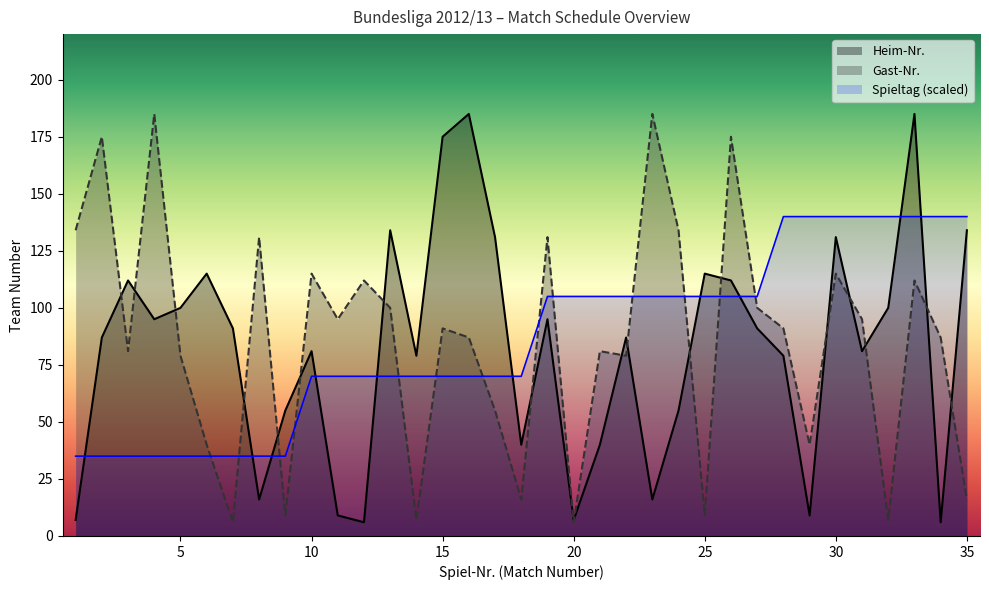

Reading right to left, list all the values displayed in this chart.

Spieltag: 35=140	34=140	33=140	32=140	31=140	30=140	29=140	28=140	27=105	26=105	25=105	24=105	23=105	22=105	21=105	20=105	19=105	18=70	17=70	16=70	15=70	14=70	13=70	12=70	11=70	10=70	9=35	8=35	7=35	6=35	5=35	4=35	3=35	2=35	1=35
Heim-Nr.: 35=134	34=6	33=185	32=100	31=81	30=131	29=9	28=79	27=91	26=112	25=115	24=55	23=16	22=87	21=40	20=7	19=95	18=40	17=131	16=185	15=175	14=79	13=134	12=6	11=9	10=81	9=55	8=16	7=91	6=115	5=100	4=95	3=112	2=87	1=7
Gast-Nr.: 35=16	34=87	33=112	32=7	31=95	30=115	29=40	28=91	27=100	26=175	25=9	24=134	23=185	22=79	21=81	20=6	19=131	18=16	17=55	16=87	15=91	14=7	13=100	12=112	11=95	10=115	9=9	8=131	7=6	6=40	5=79	4=185	3=81	2=175	1=134